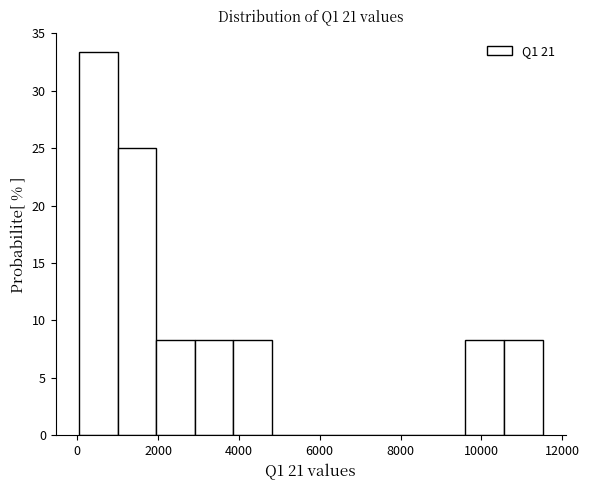

Reading left to right, list every bar in this chart as the range it spans on the x-axis followed by its height. Neither the bar edges nor the heights are printed on the chart, so give them approximately, as read against the axes.

0 to 1000: 33.5
1000 to 2000: 25.0
2000 to 3000: 8.5
3000 to 3800: 8.5
3800 to 4800: 8.5
4800 to 5800: 0
5800 to 6800: 0
6800 to 7600: 0
7600 to 8600: 0
8600 to 9600: 0
9600 to 10600: 8.5
10600 to 11600: 8.5